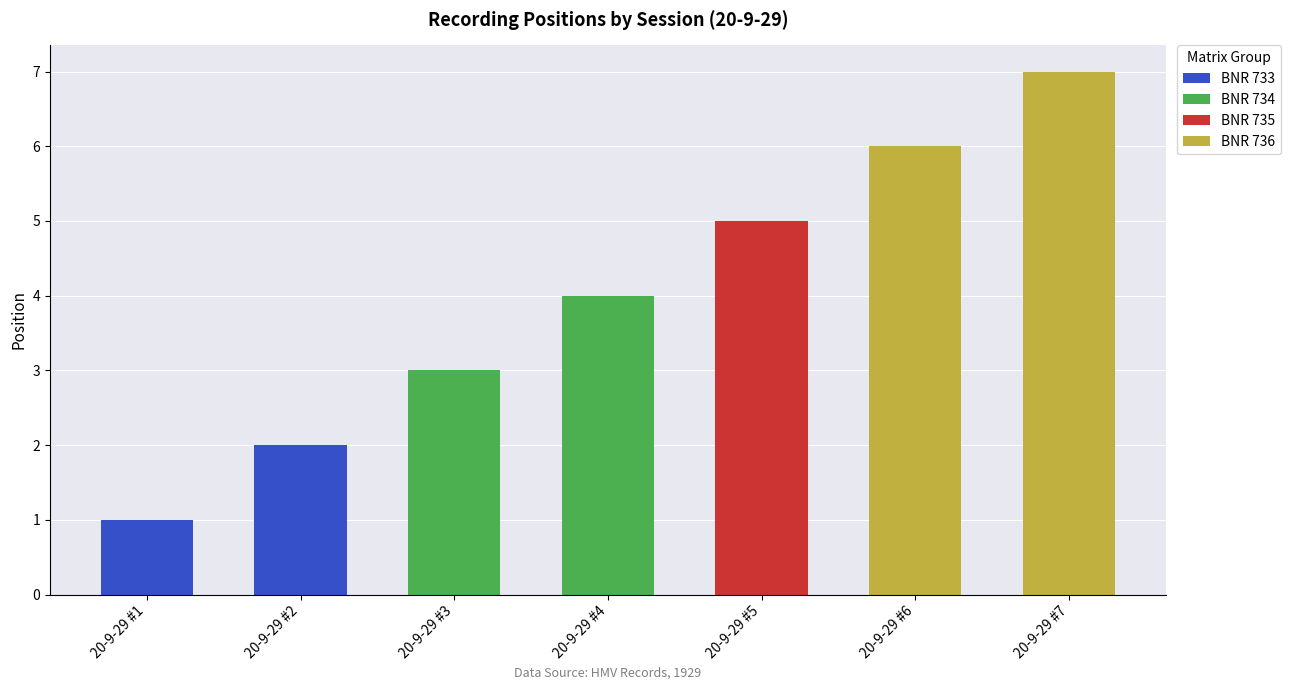

Is it true that BNR 733 equals 0 at 20-9-29 #4?

True